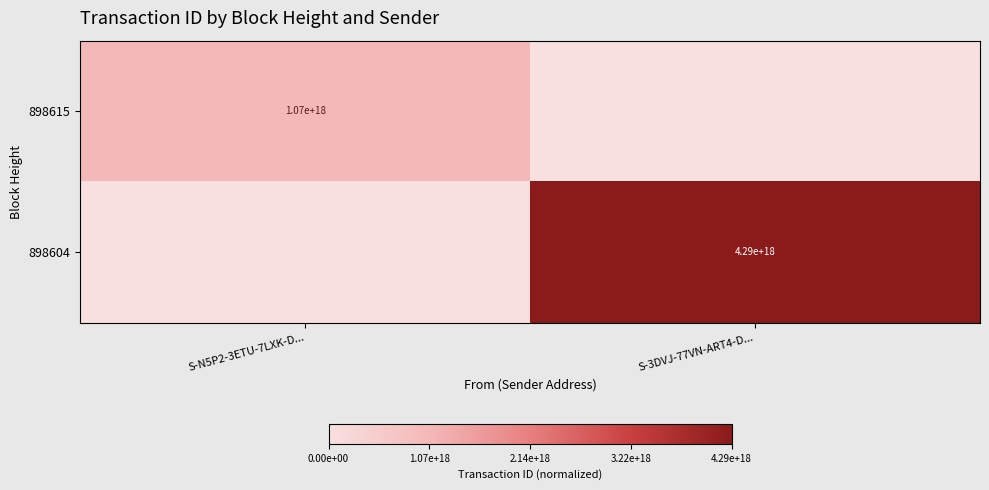

The value of 898604 at S-3DVJ-77VN-ART4-D... is 4290000000000000000. True or false?

True